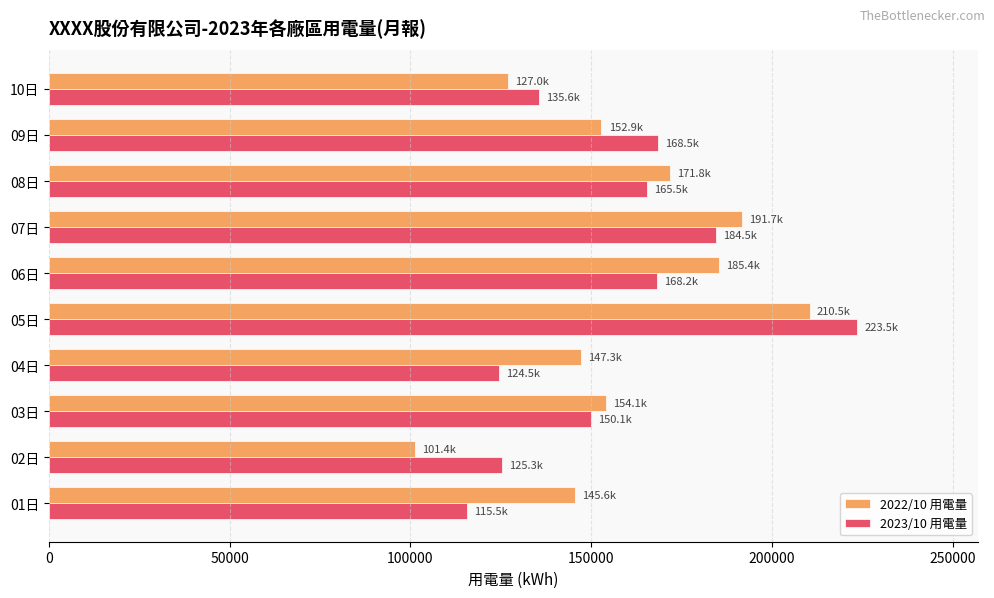

Is the value of 2022/10 用電量 at 02日 greater than the value of 2023/10 用電量 at 02日?

No